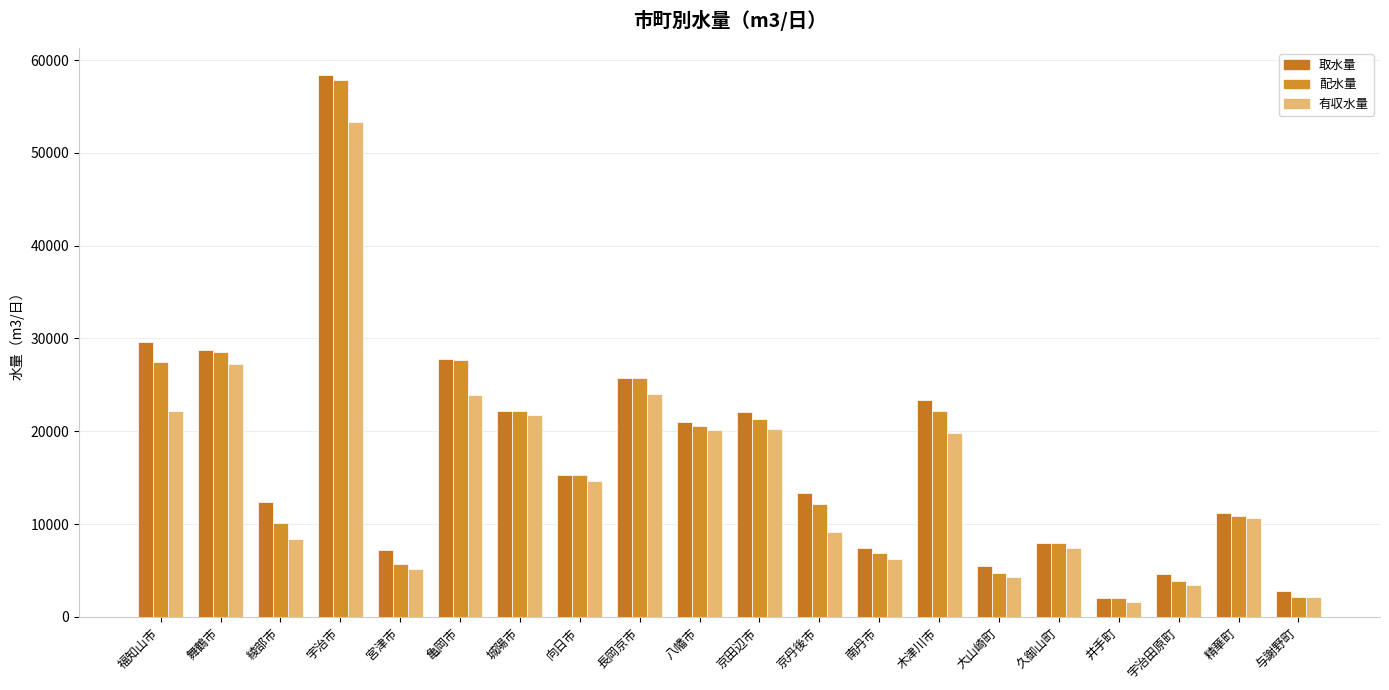

The 配水量 series shows 15872 at 京丹後市. True or false?

False